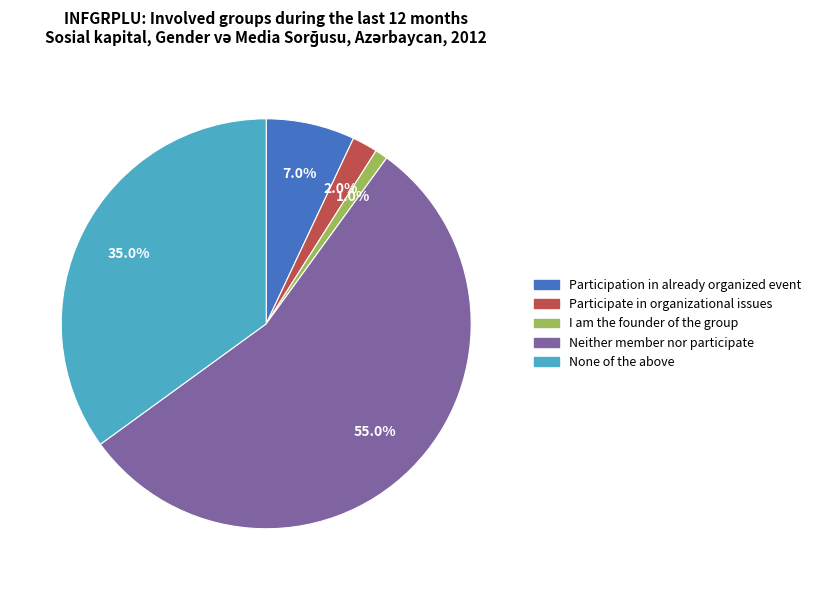

What percentage is NOT represented by Participate in organizational issues?

98.0%